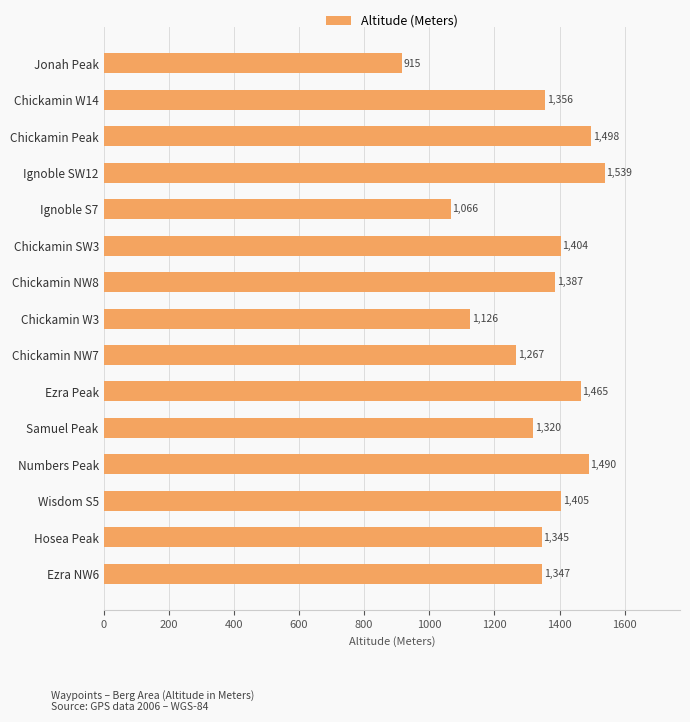

What is the smallest value displayed?

915